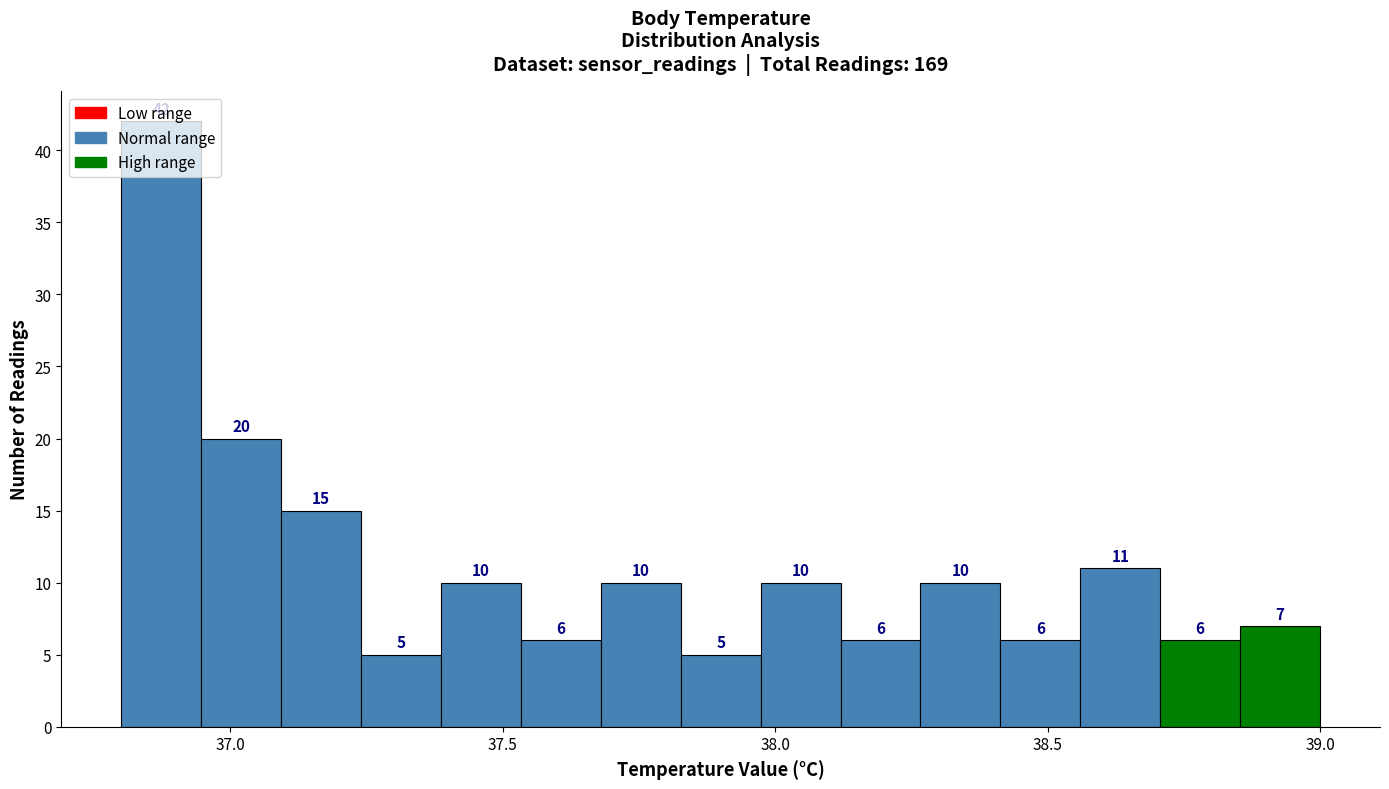

Around what value on the x-axis is the tallest bar? Give the approximate position of its centre, as read against the axis.

36.85